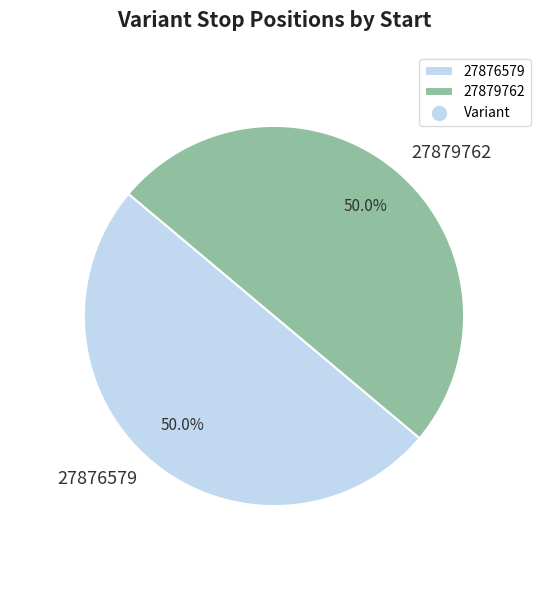

What percentage do 27879762 and 27876579 together represent?

100.0%